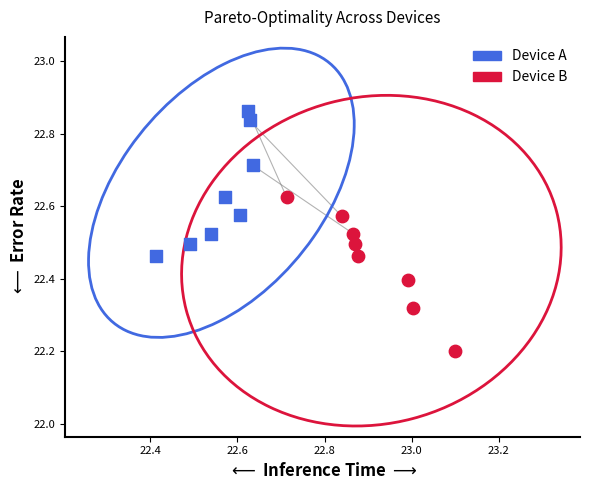

Which series reaches the maximum Y coordinate?

Device A